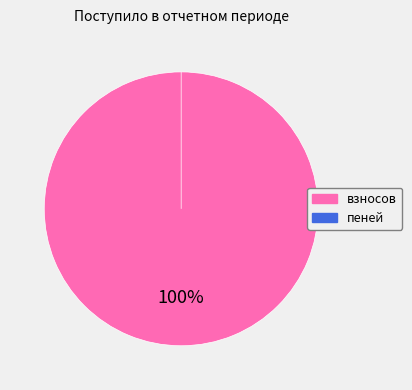

Count the number of slices in the pie.

2